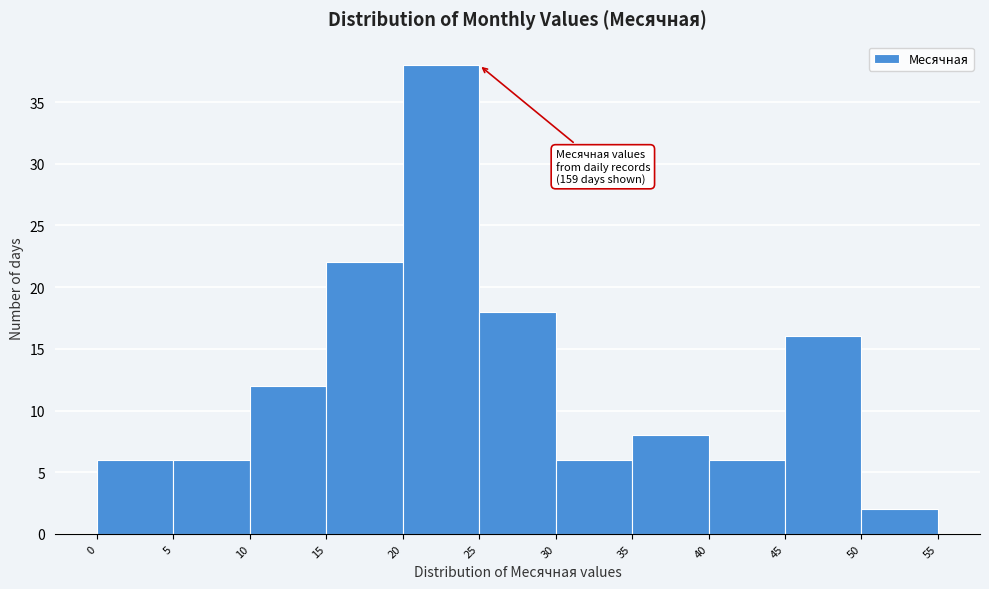

Over which range of the x-axis is the bar tallest?

20 to 25